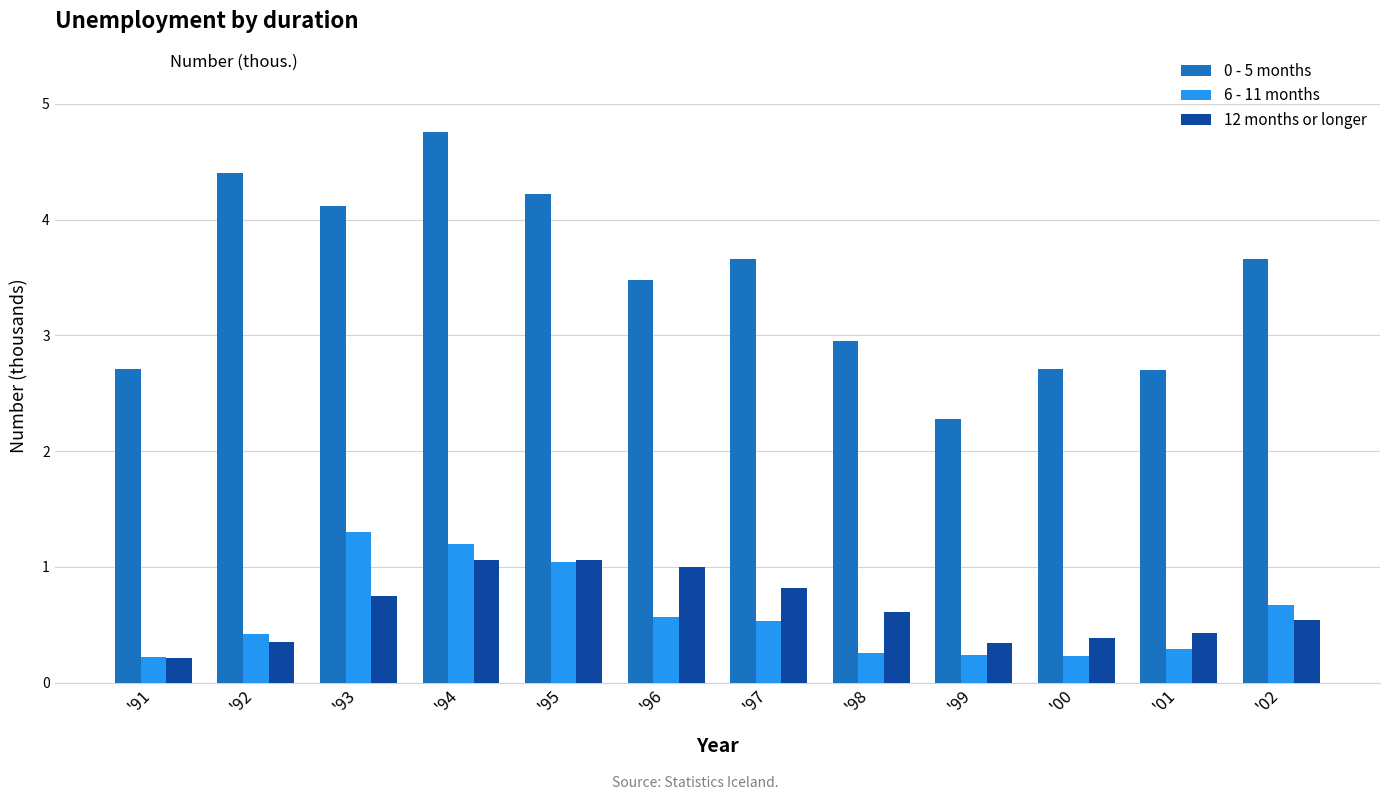

At which category is the sum across all series the highest?

'94